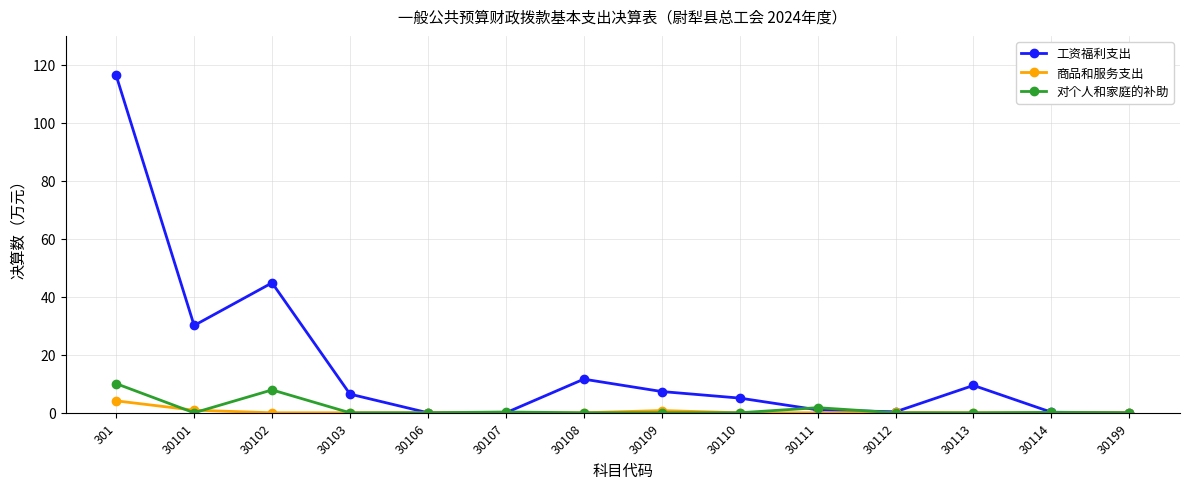

What is the total value across all series at 301?

130.5